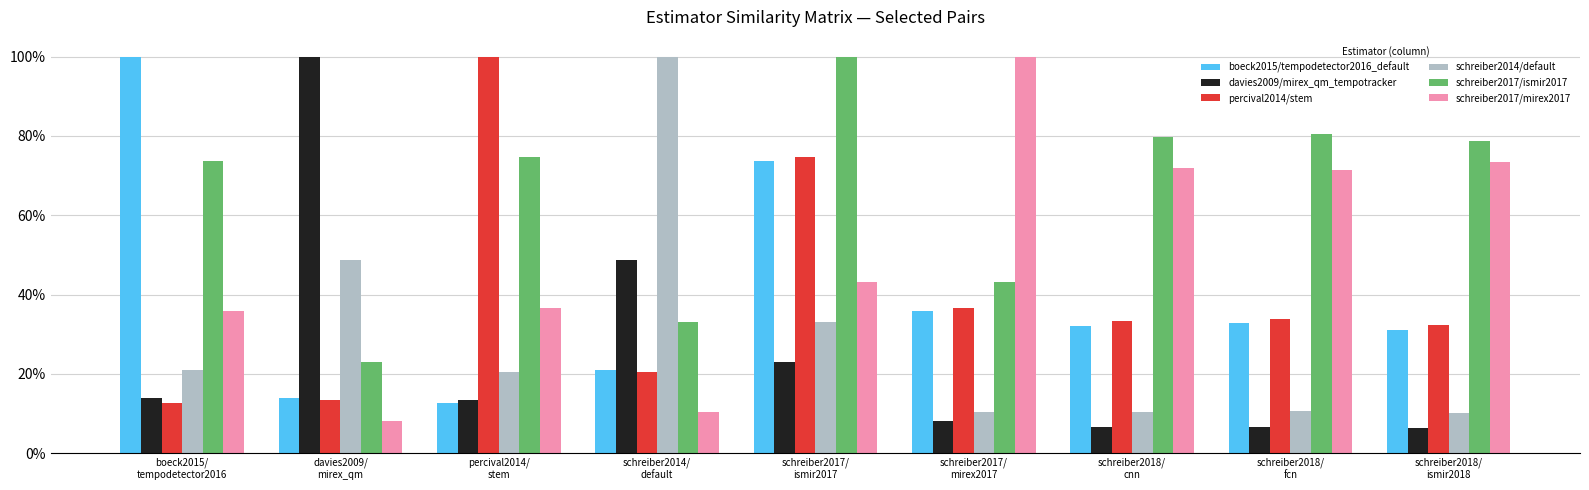

What are all the series names shown in the legend?

boeck2015/tempodetector2016_default, davies2009/mirex_qm_tempotracker, percival2014/stem, schreiber2014/default, schreiber2017/ismir2017, schreiber2017/mirex2017